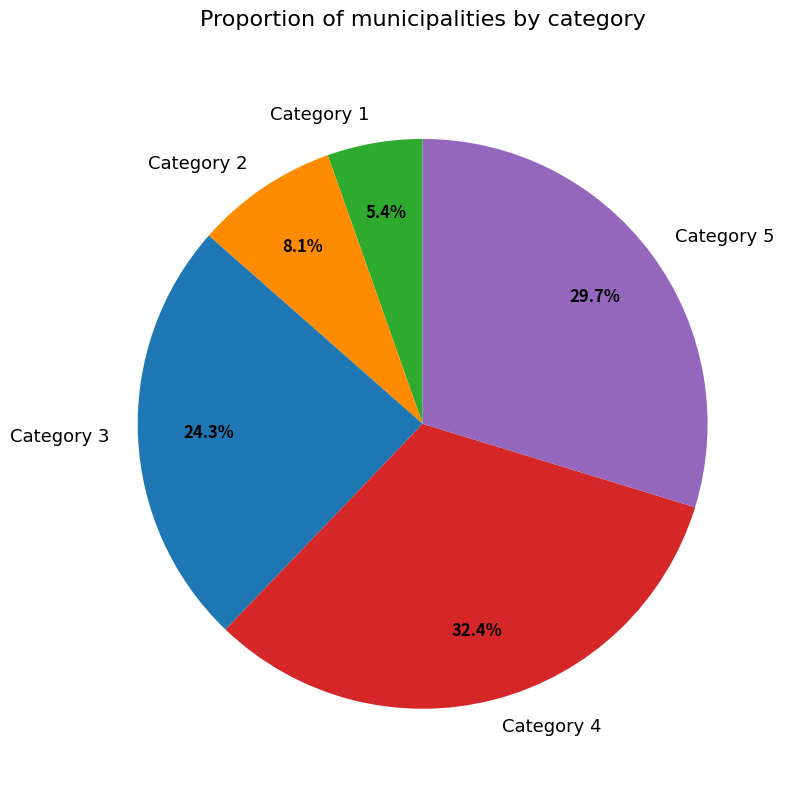

Rank the categories by value from highest to lowest.

Category 4, Category 5, Category 3, Category 2, Category 1